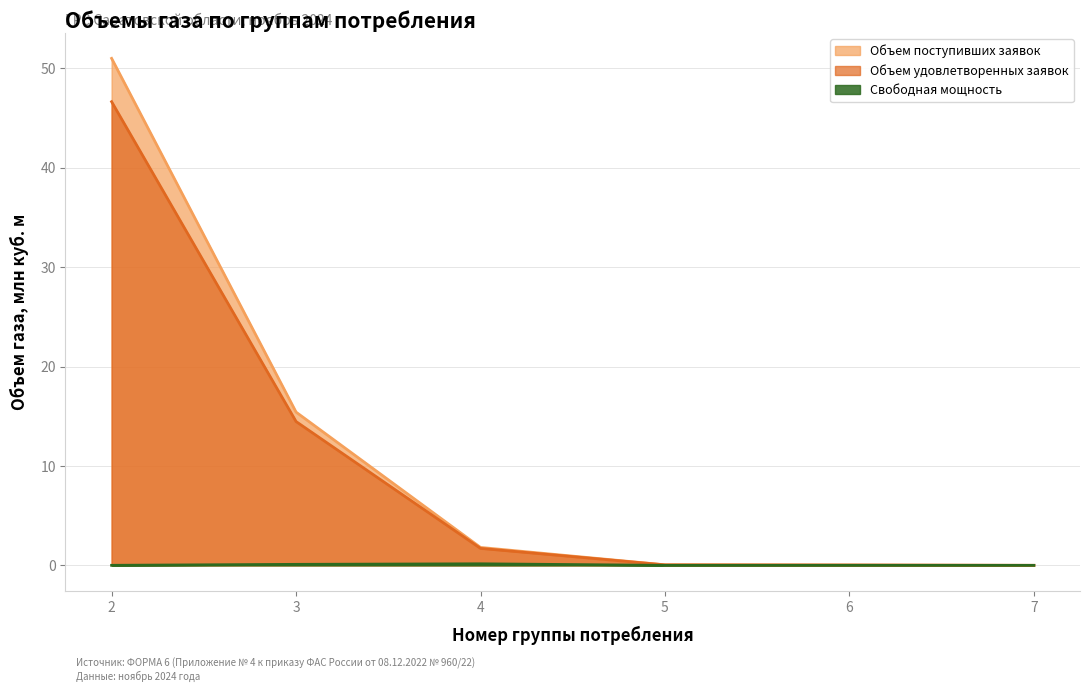

At which category does Свободная мощность reach its first local valley?

5